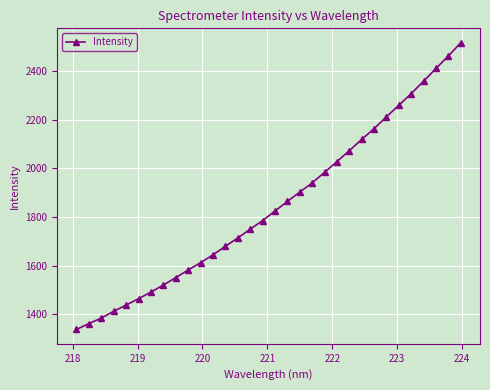

What is the difference between the maximum and minimum values?

1181.3